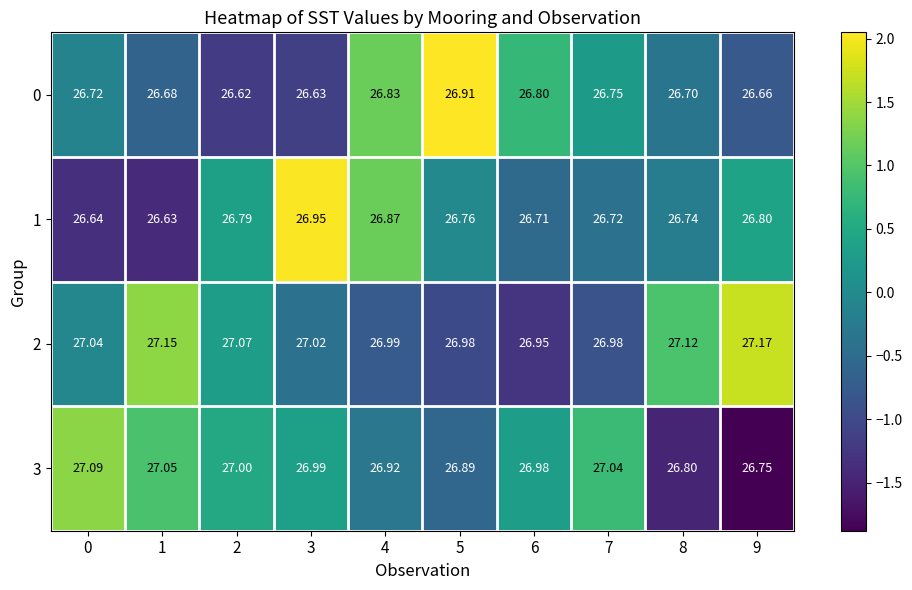

Is the value of 0 at 0 greater than the value of 2 at 1?

No